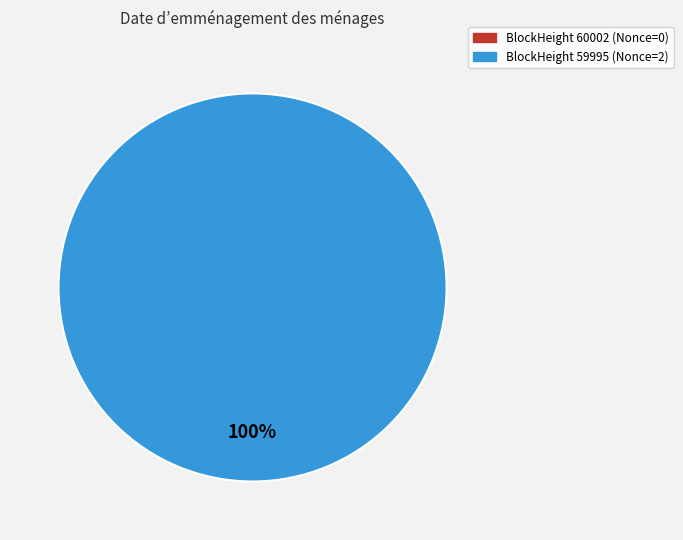

Rank the categories by value from lowest to highest.

60002, 59995